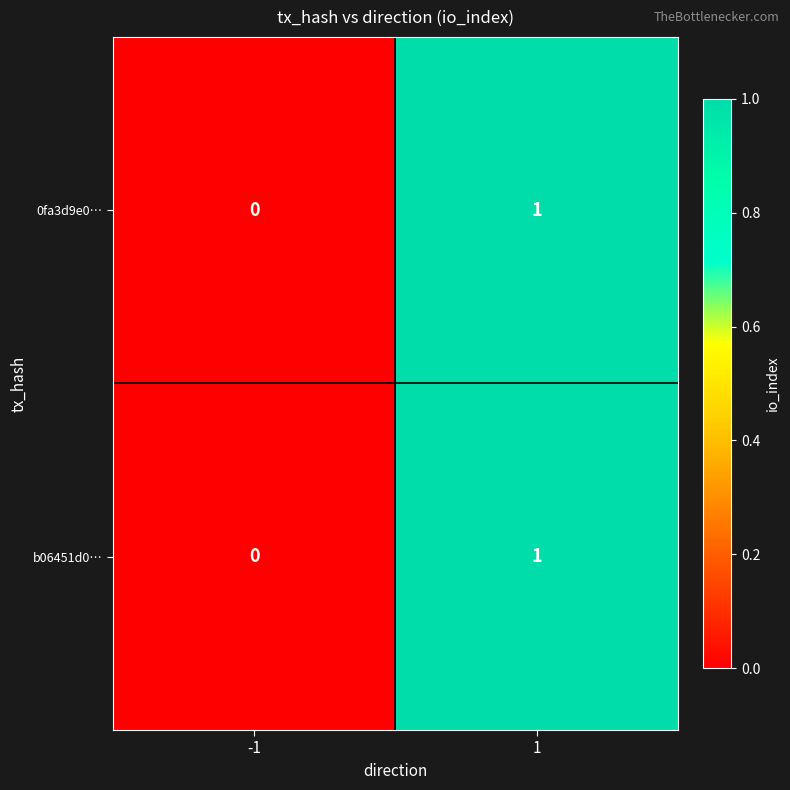

The 0fa3d9e0… series shows -1 at -1. True or false?

False